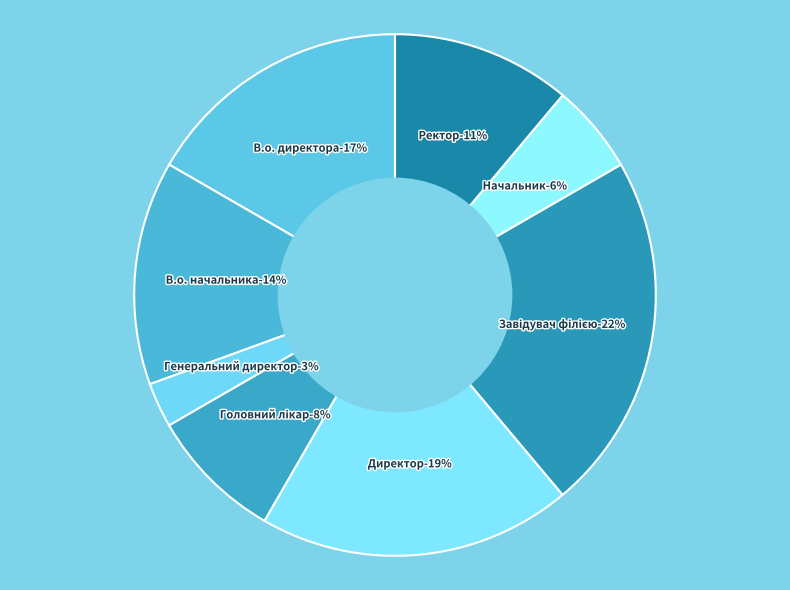

Between Ректор and В.о. директора, which is larger?

В.о. директора